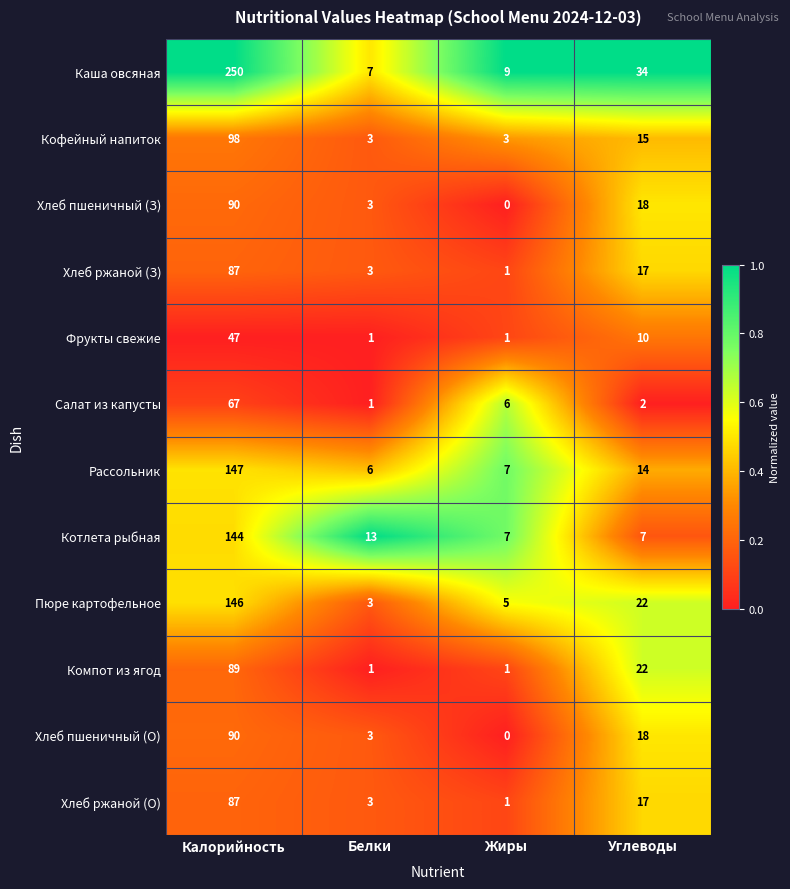

What is the sum of the Салат из капусты values at Жиры and Белки?

7